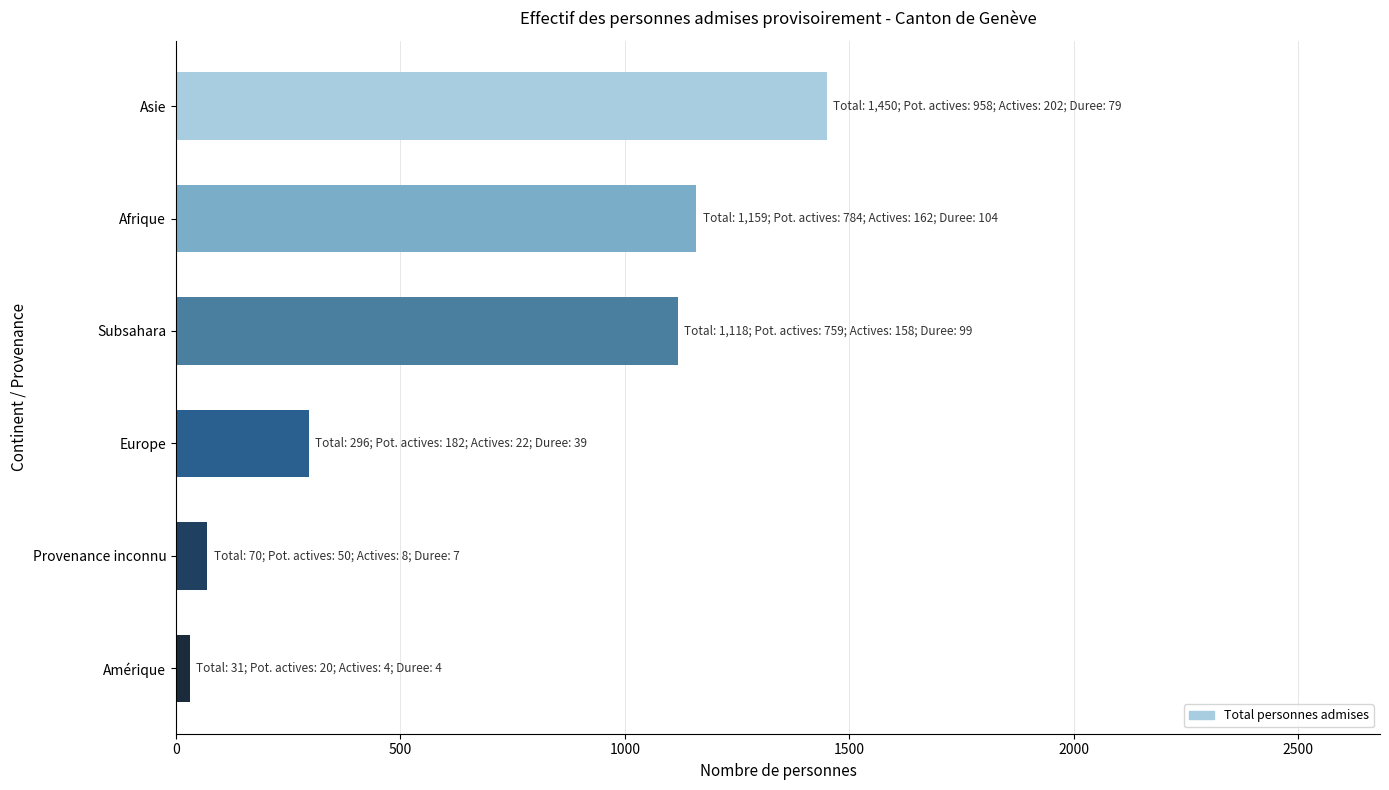

The chart shows a value of 194 at Europe. True or false?

False